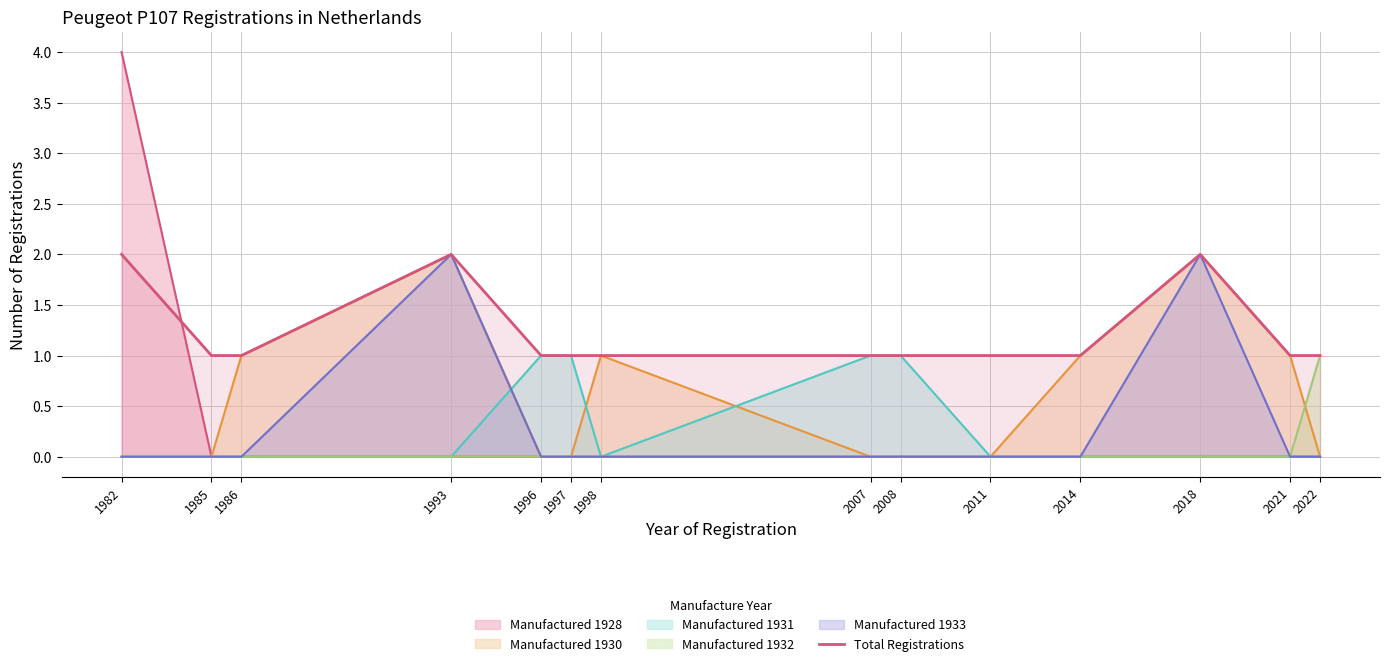

Rank the categories by value from lowest to highest.

1985, 1986, 1996, 1997, 1998, 2007, 2008, 2011, 2014, 2021, 2022, 1982, 1993, 2018